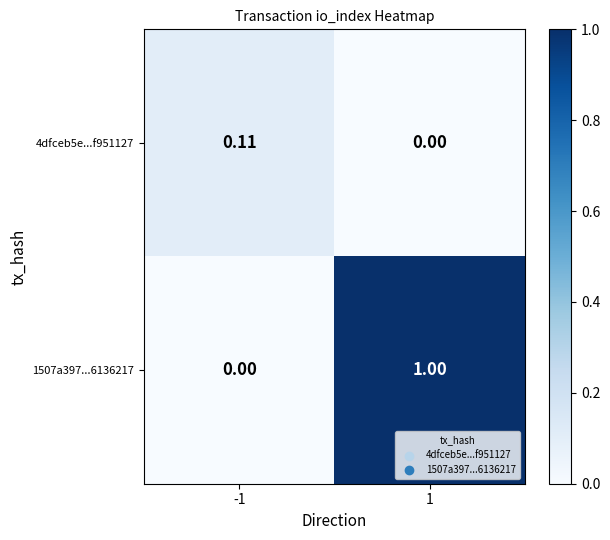

Is the value of 1507a397...6136217 at 1 greater than the value of 4dfceb5e...f951127 at 1?

Yes